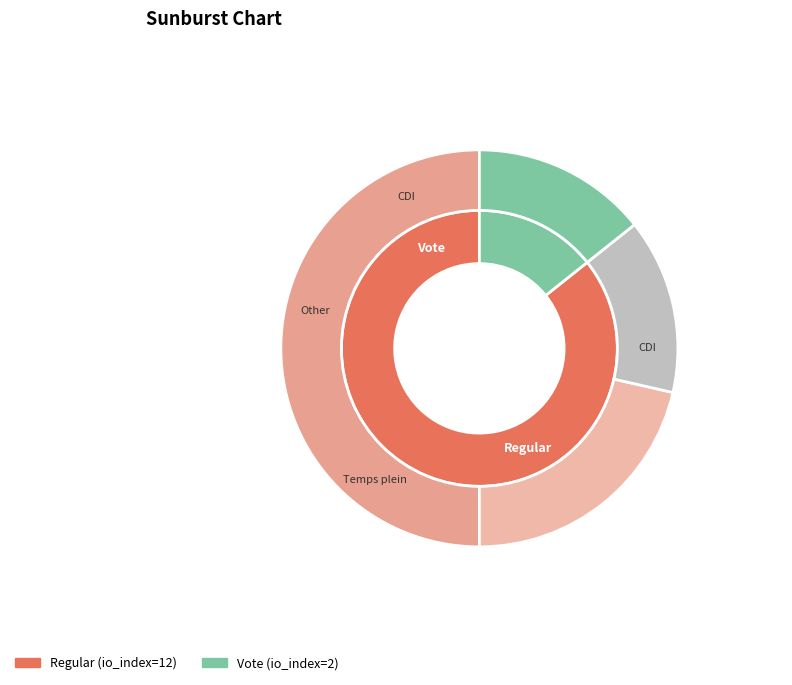

Which slice represents more than half of the pie?

Regular (io_index=12)